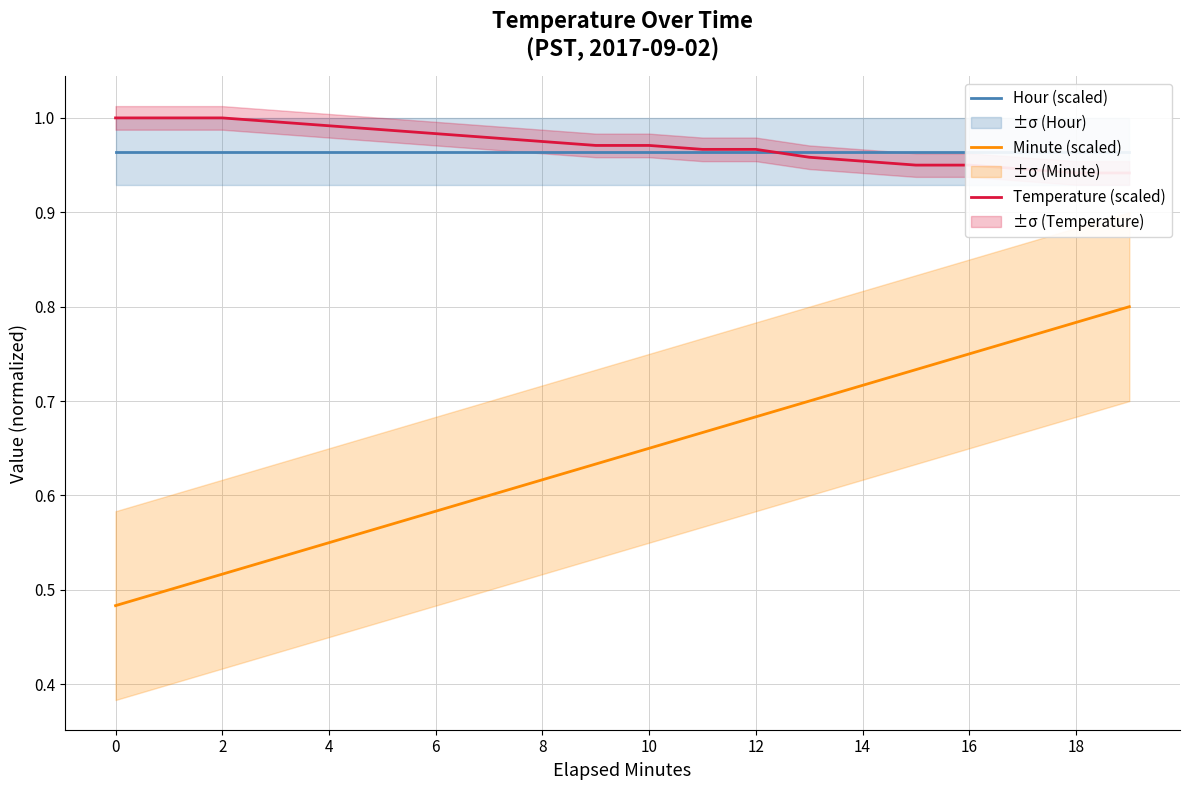

Which series has the widest spread of values?

Minute (scaled)